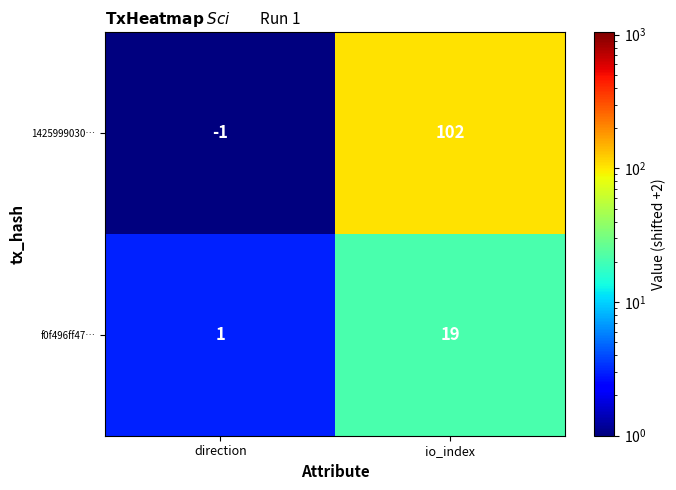

Rank the series at direction from highest to lowest value.

f0f496ff47…, 1425999030…